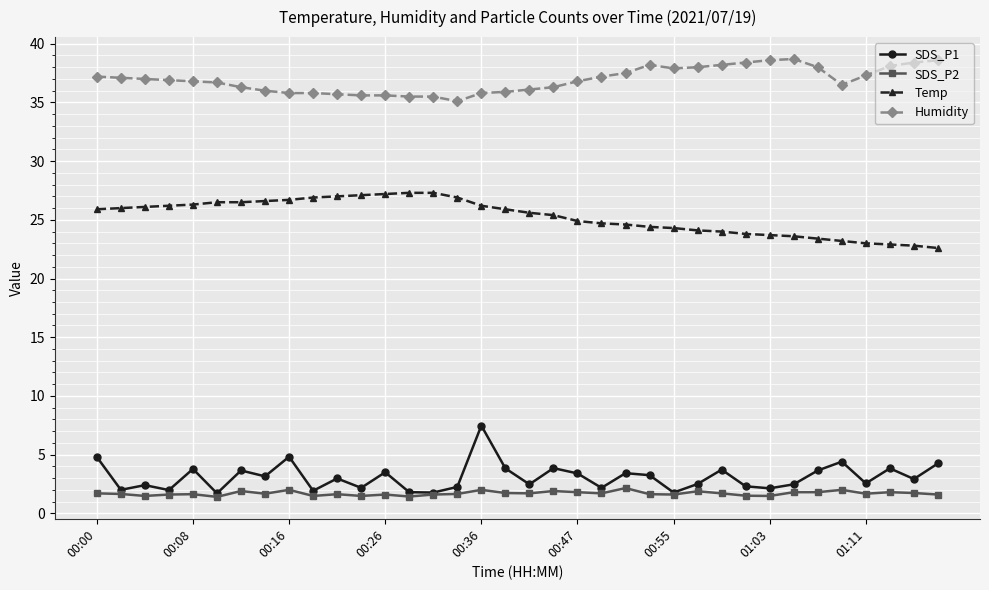

True or false: Humidity and Temp intersect in this chart.

False